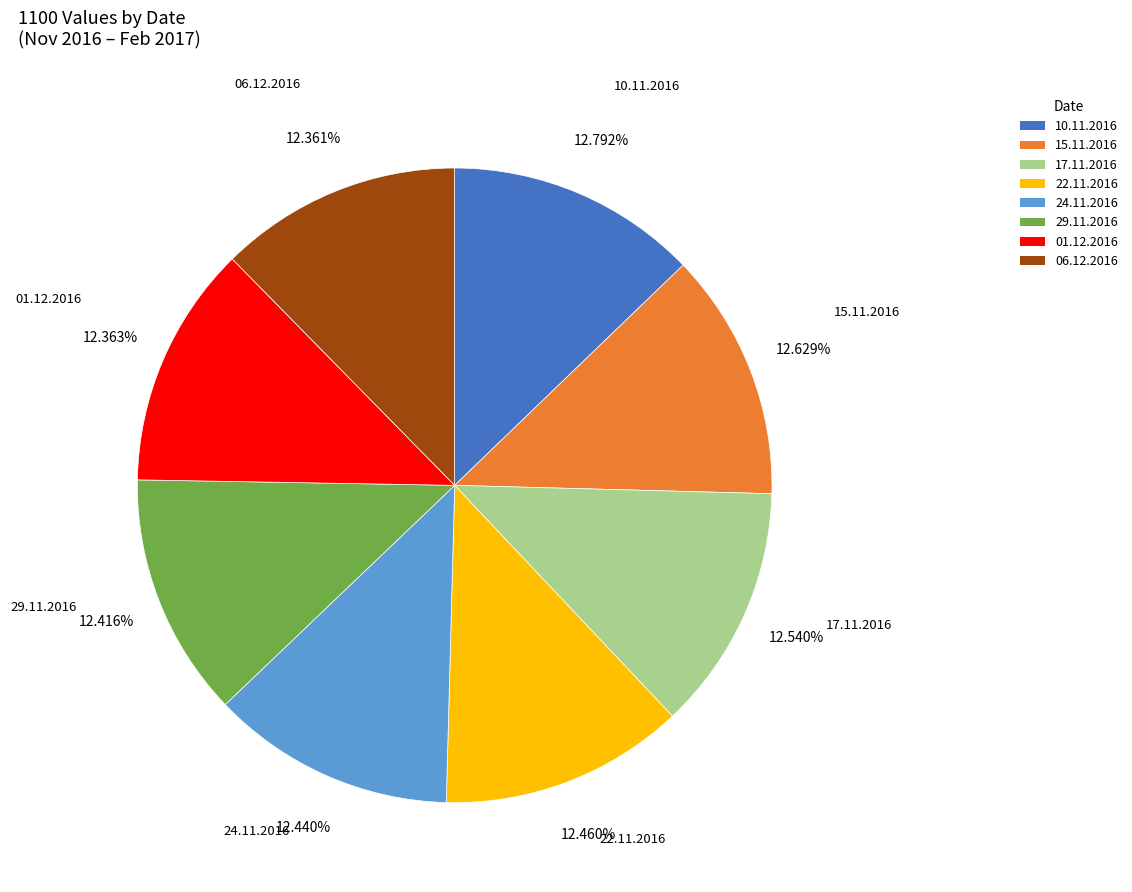

What percentage do 15.11.2016 and 22.11.2016 together represent?

25.1%